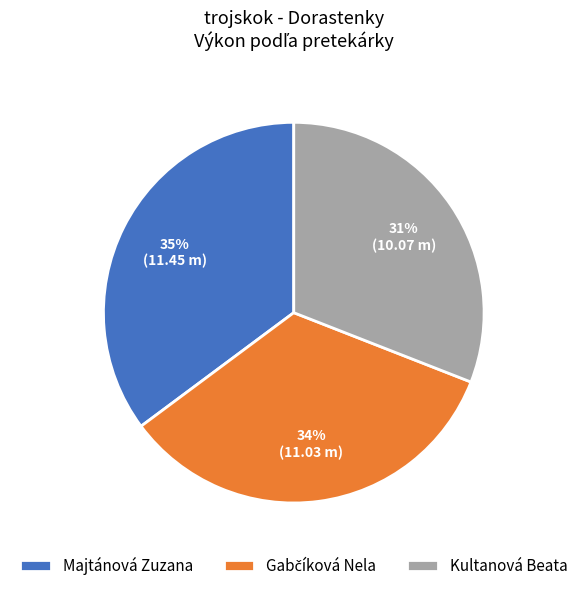

The Kultanová Beata slice represents 31% of the pie. True or false?

True